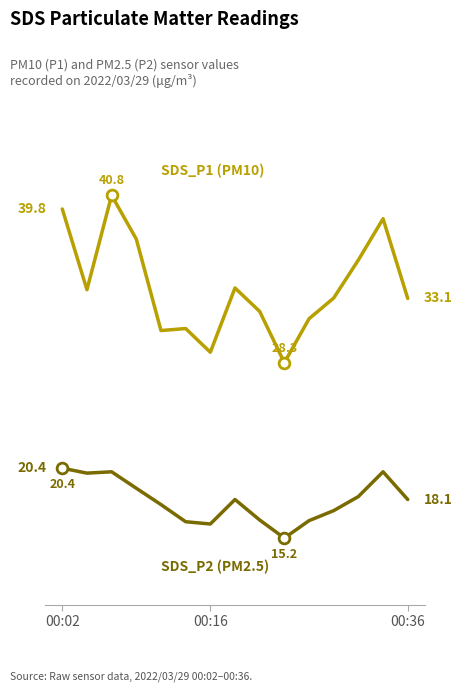

Does the chart have visible grid lines?

No